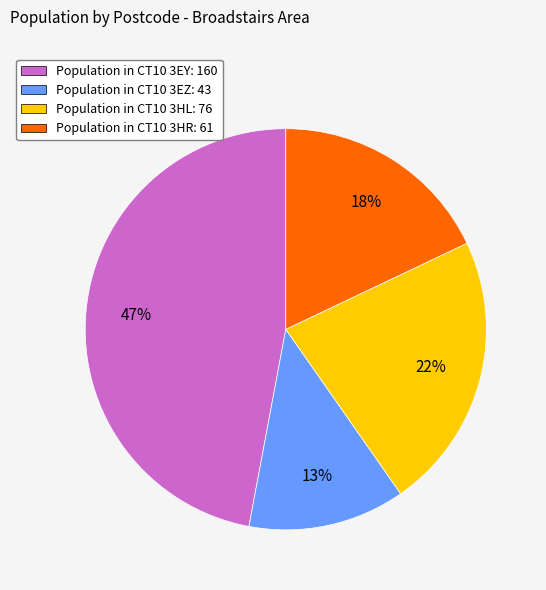

Which slice is the largest?

Population in CT10 3EY: 160